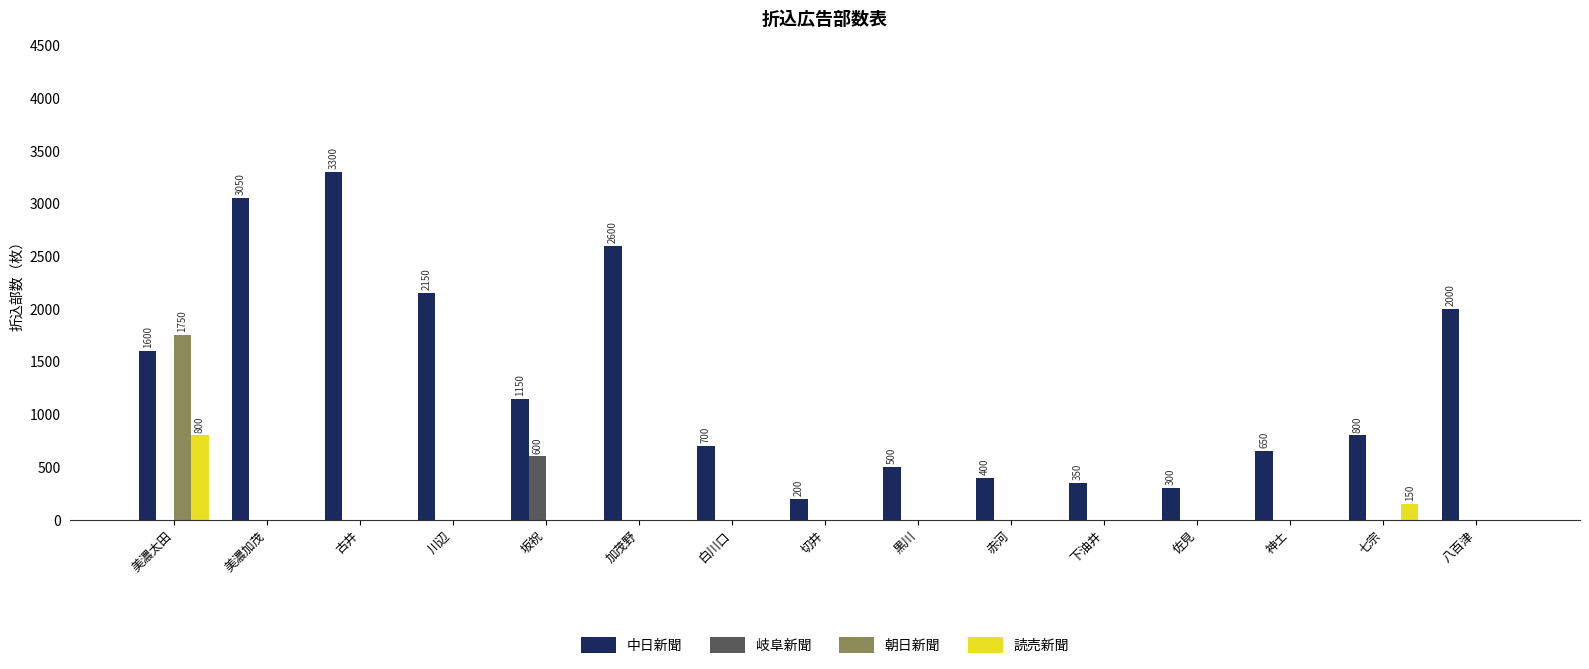

What is the maximum value shown in the chart?

3300